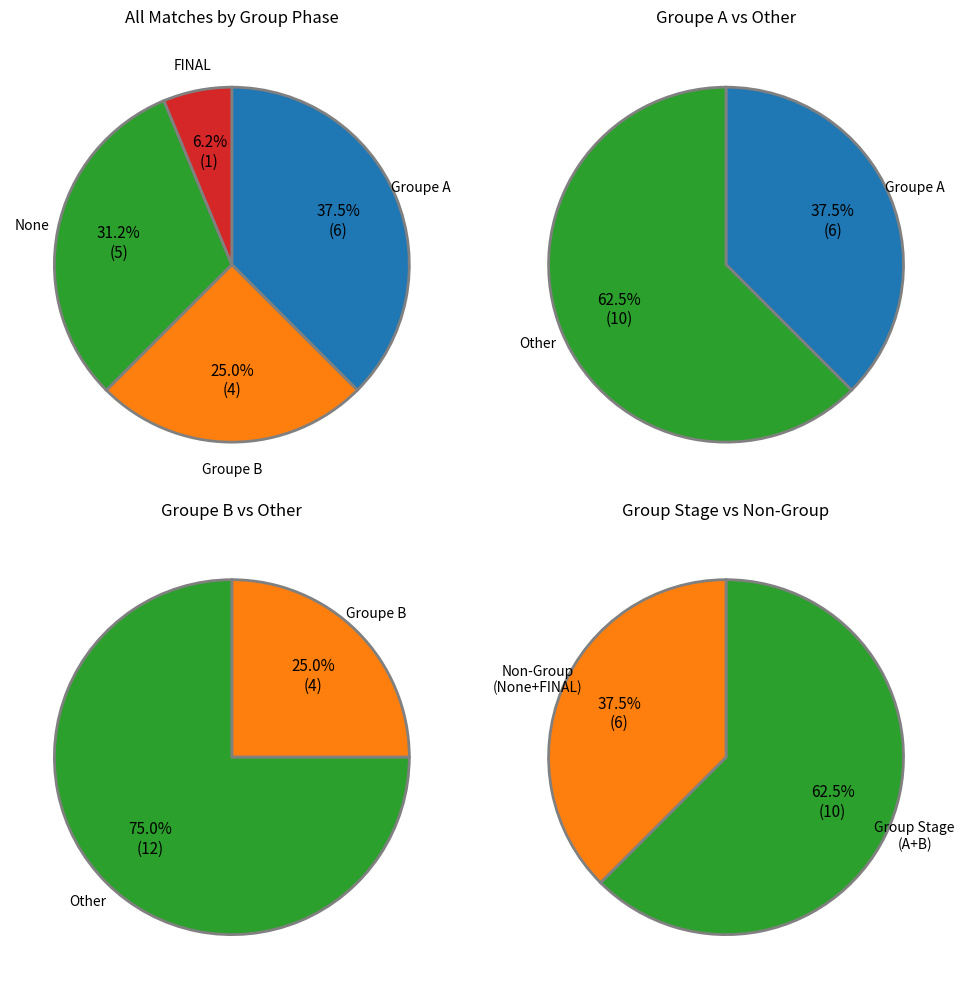

Which has a higher value, FINAL or None?

None